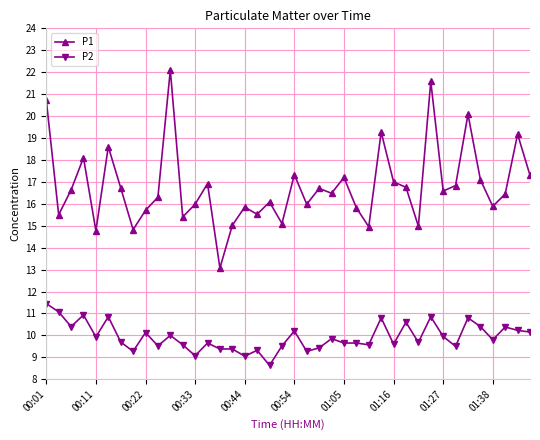

How many series are shown in this chart?

2